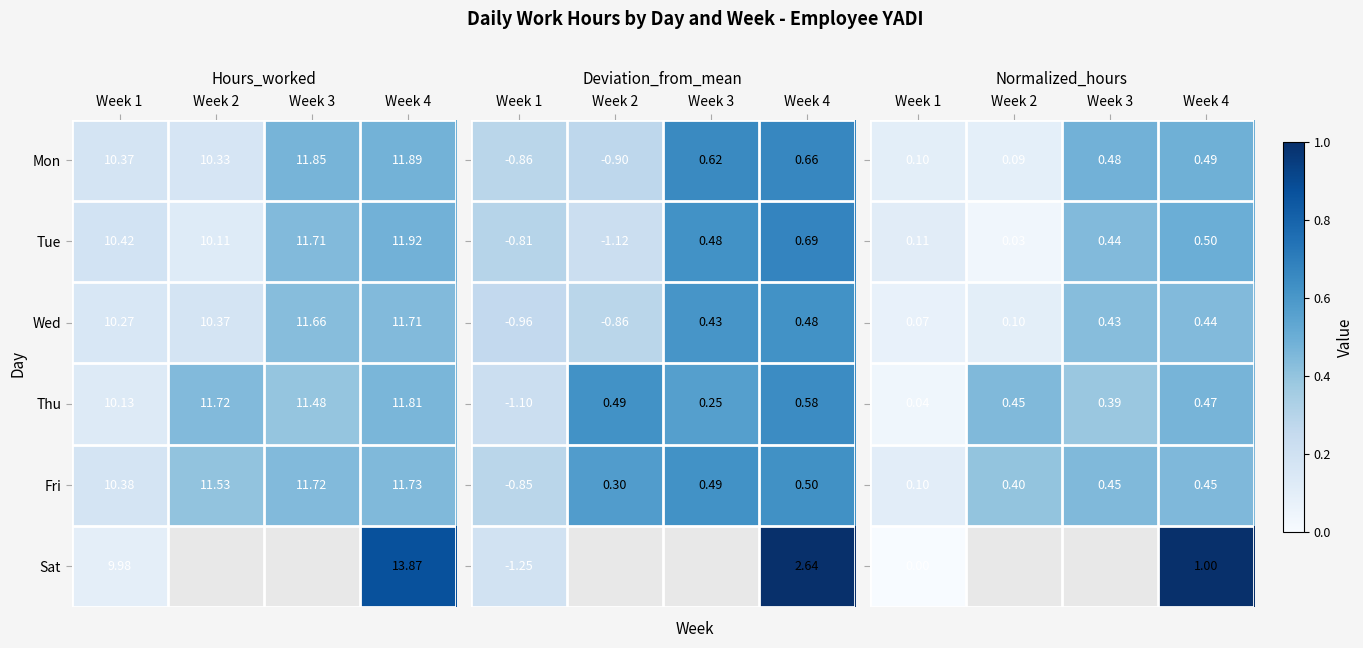

What is the spread (max minus min) of values at Week 2?

0.4